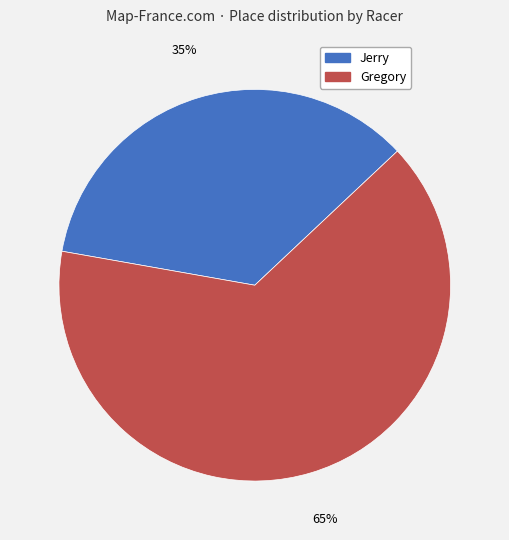

Which category has the smallest portion of the pie?

Jerry